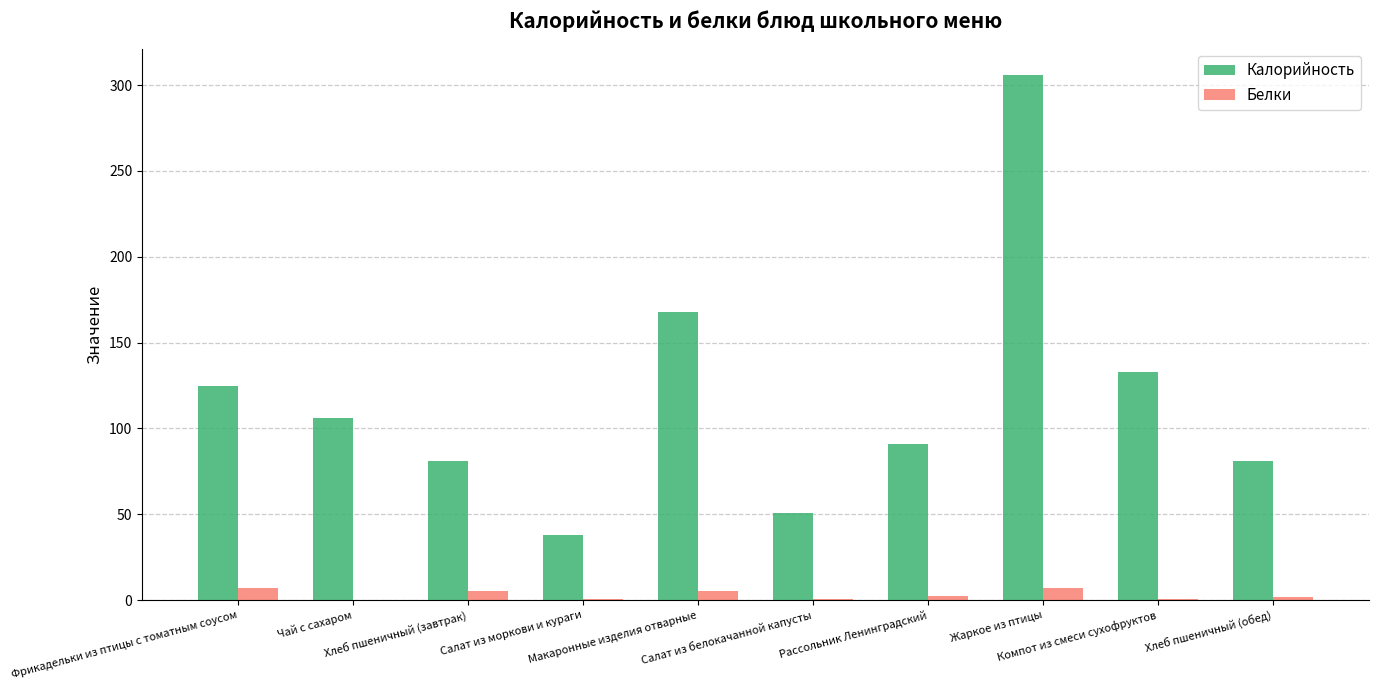

What is the spread (max minus min) of values at Макаронные изделия отварные?

162.5